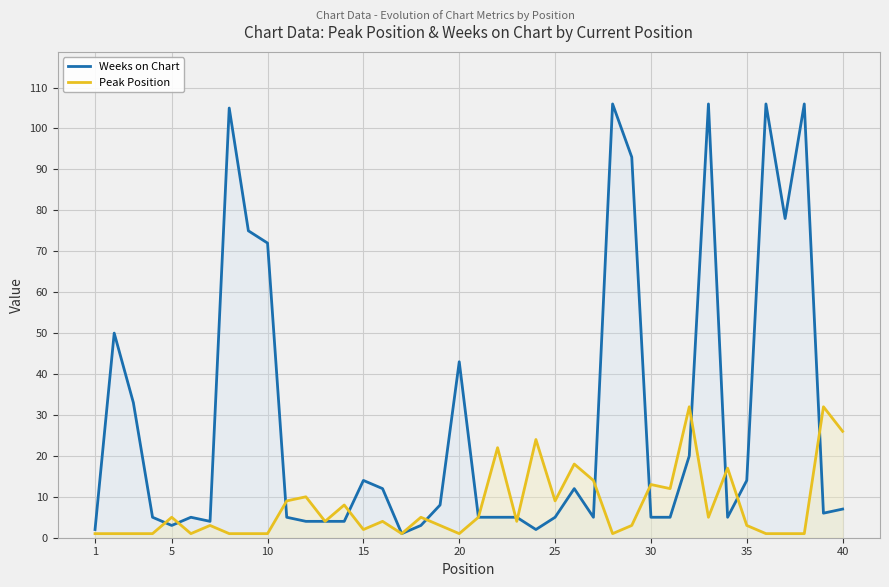

Rank the series by their maximum value, from highest to lowest.

Weeks on Chart, Peak Position